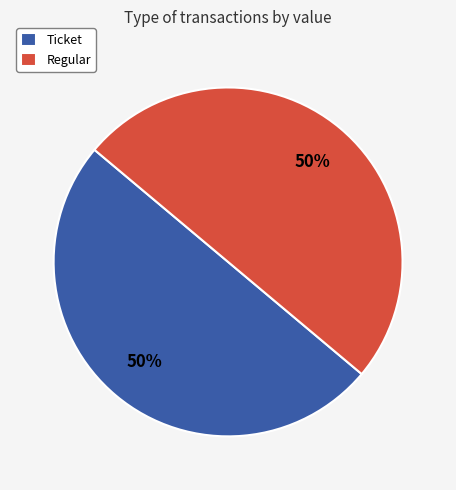

To the nearest percent, what is the combined percentage of Regular and Ticket?

100%